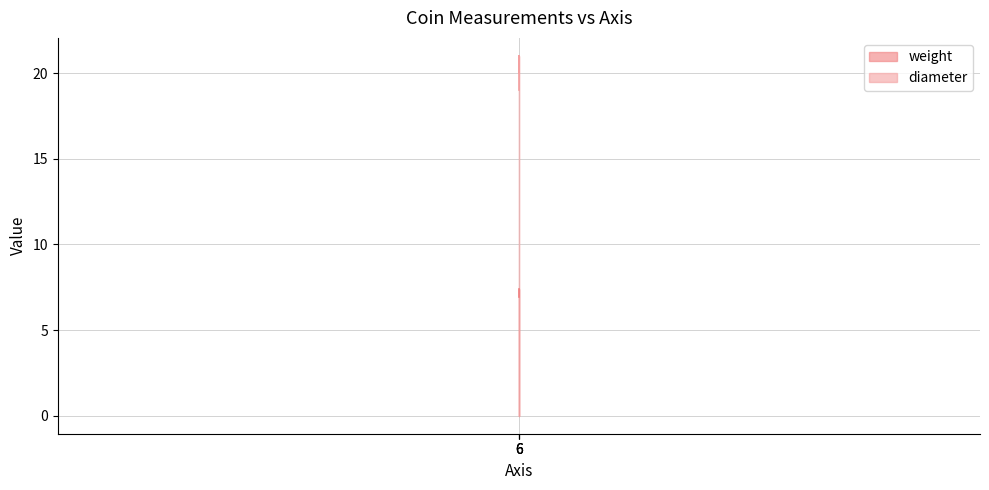

Which series has the largest total across all categories?

diameter